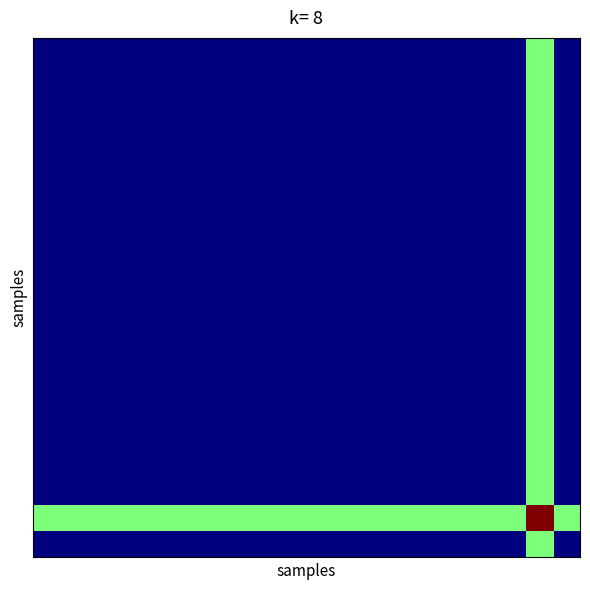

What is the greatest value displayed?

1.0